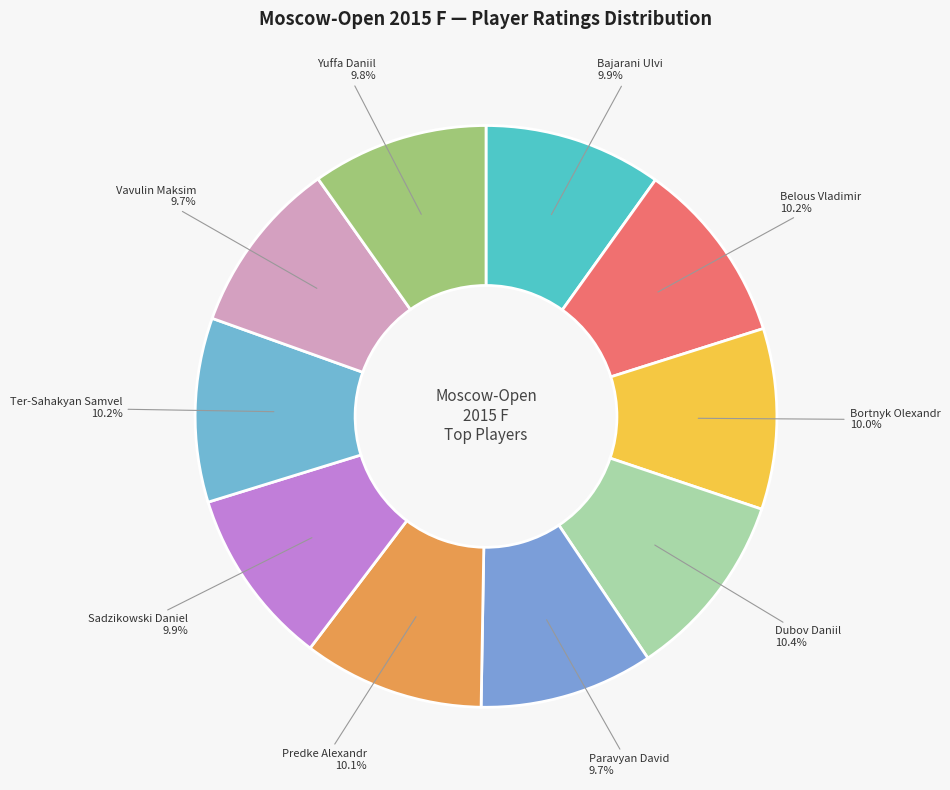

To the nearest percent, what portion does Bajarani Ulvi represent?

10%